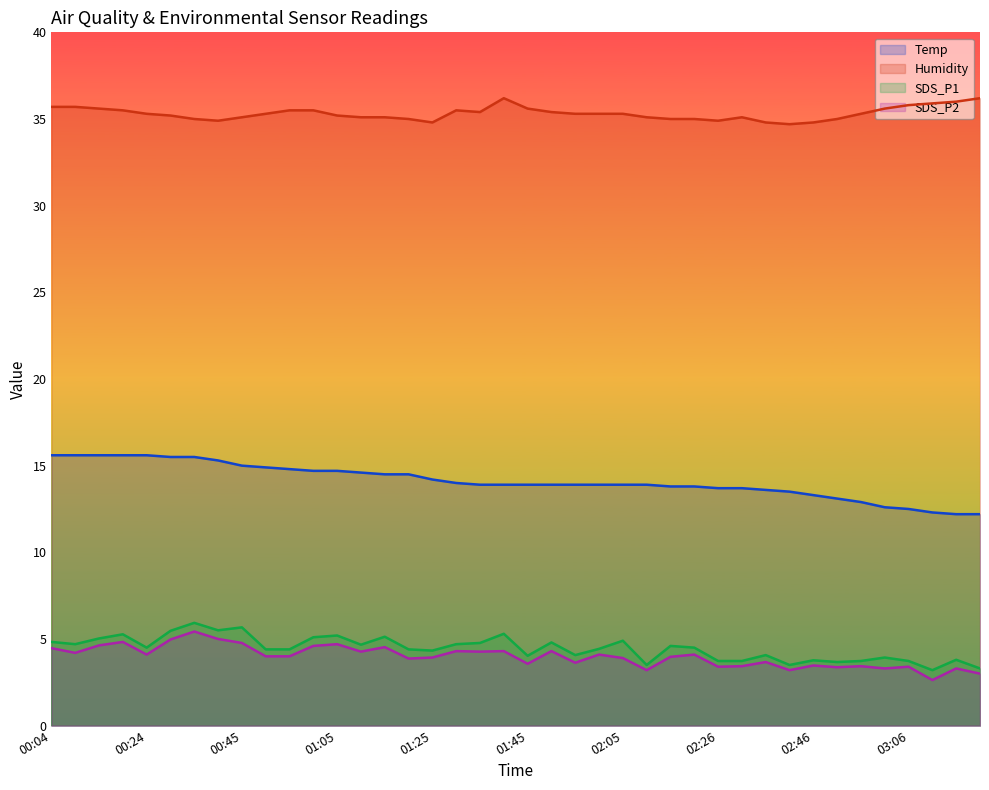

Reading left to right, transcribe all the data shown in this chart.

Temp: 00:04=15.6	00:09=15.6	00:14=15.6	00:19=15.6	00:24=15.6	00:29=15.5	00:34=15.5	00:40=15.3	00:45=15.0	00:50=14.9	00:55=14.8	01:00=14.7	01:05=14.7	01:10=14.6	01:15=14.5	01:20=14.5	01:25=14.2	01:30=14.0	01:35=13.9	01:40=13.9	01:45=13.9	01:50=13.9	01:55=13.9	02:00=13.9	02:05=13.9	02:11=13.9	02:16=13.8	02:21=13.8	02:26=13.7	02:31=13.7	02:36=13.6	02:41=13.5	02:46=13.3	02:51=13.1	02:56=12.9	03:01=12.6	03:06=12.5	03:11=12.3	03:16=12.2	03:21=12.2
Humidity: 00:04=35.7	00:09=35.7	00:14=35.6	00:19=35.5	00:24=35.3	00:29=35.2	00:34=35.0	00:40=34.9	00:45=35.1	00:50=35.3	00:55=35.5	01:00=35.5	01:05=35.2	01:10=35.1	01:15=35.1	01:20=35.0	01:25=34.8	01:30=35.5	01:35=35.4	01:40=36.2	01:45=35.6	01:50=35.4	01:55=35.3	02:00=35.3	02:05=35.3	02:11=35.1	02:16=35.0	02:21=35.0	02:26=34.9	02:31=35.1	02:36=34.8	02:41=34.7	02:46=34.8	02:51=35.0	02:56=35.3	03:01=35.6	03:06=35.8	03:11=35.9	03:16=36.0	03:21=36.2
SDS_P1: 00:04=4.8	00:09=4.7	00:14=5.0	00:19=5.3	00:24=4.5	00:29=5.5	00:34=5.9	00:40=5.5	00:45=5.7	00:50=4.4	00:55=4.4	01:00=5.1	01:05=5.2	01:10=4.7	01:15=5.1	01:20=4.4	01:25=4.3	01:30=4.7	01:35=4.8	01:40=5.3	01:45=4.0	01:50=4.8	01:55=4.1	02:00=4.4	02:05=4.9	02:11=3.5	02:16=4.6	02:21=4.5	02:26=3.7	02:31=3.7	02:36=4.1	02:41=3.5	02:46=3.8	02:51=3.7	02:56=3.7	03:01=3.9	03:06=3.7	03:11=3.2	03:16=3.8	03:21=3.3
SDS_P2: 00:04=4.5	00:09=4.2	00:14=4.6	00:19=4.8	00:24=4.1	00:29=5.0	00:34=5.4	00:40=5.0	00:45=4.8	00:50=4.0	00:55=4.0	01:00=4.6	01:05=4.7	01:10=4.3	01:15=4.5	01:20=3.9	01:25=3.9	01:30=4.3	01:35=4.3	01:40=4.3	01:45=3.6	01:50=4.3	01:55=3.6	02:00=4.1	02:05=3.9	02:11=3.2	02:16=4.0	02:21=4.1	02:26=3.4	02:31=3.4	02:36=3.7	02:41=3.2	02:46=3.5	02:51=3.4	02:56=3.4	03:01=3.3	03:06=3.4	03:11=2.6	03:16=3.3	03:21=3.0